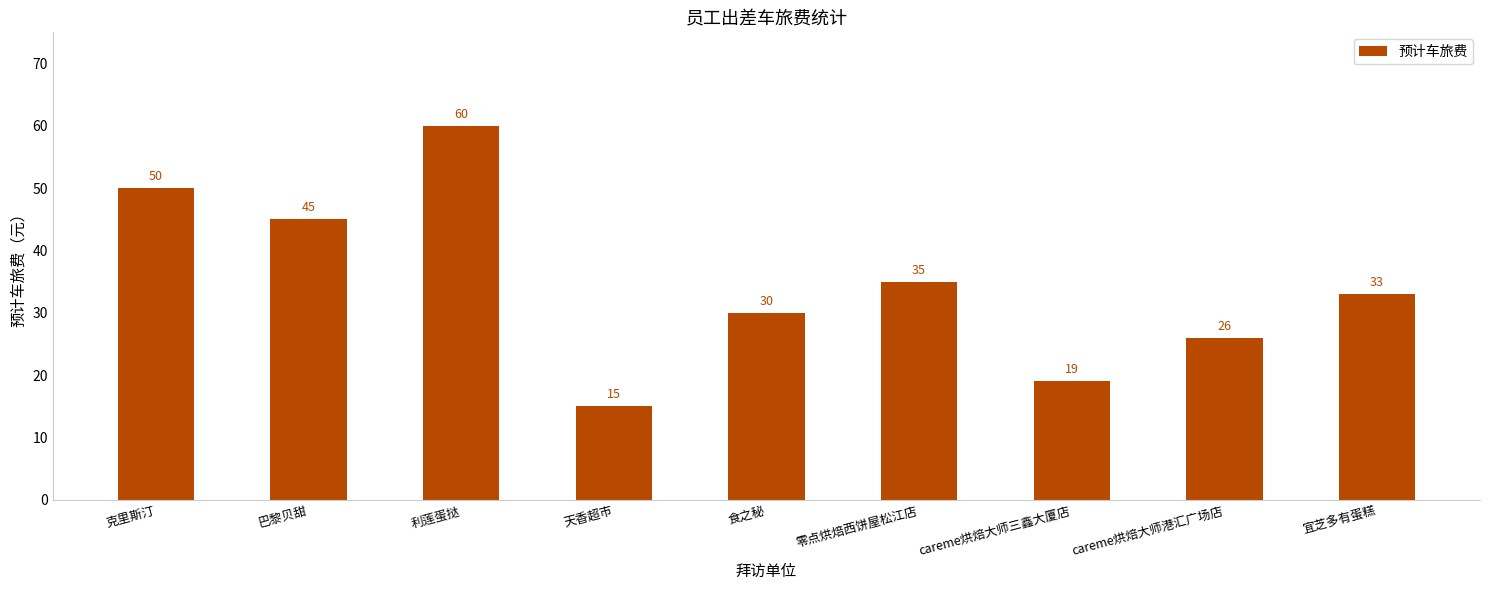

What is the value of the 6th bar from the left?

35